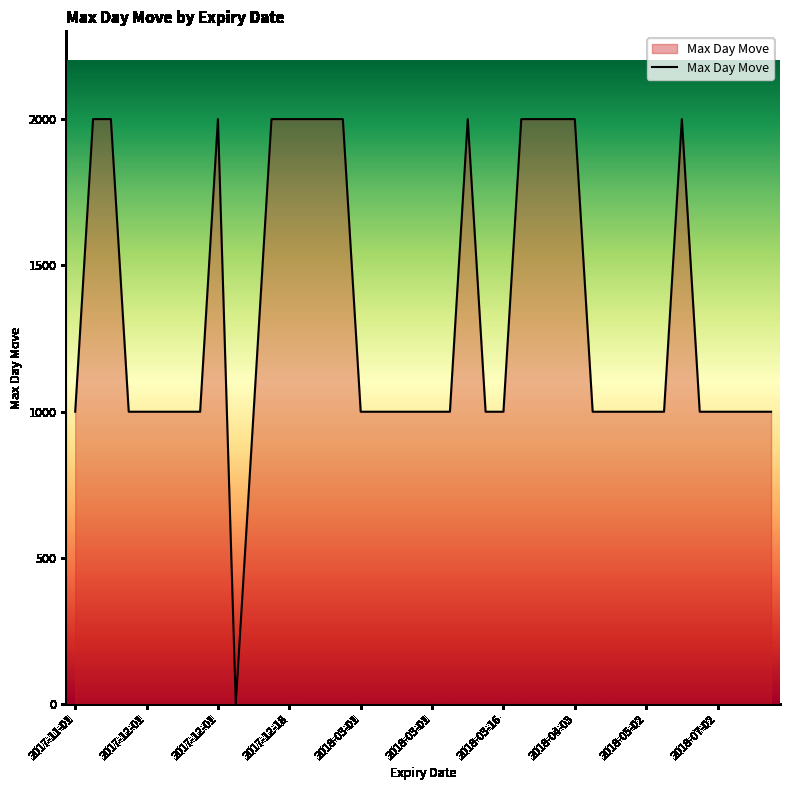

What is the difference between the maximum and minimum values?

1998